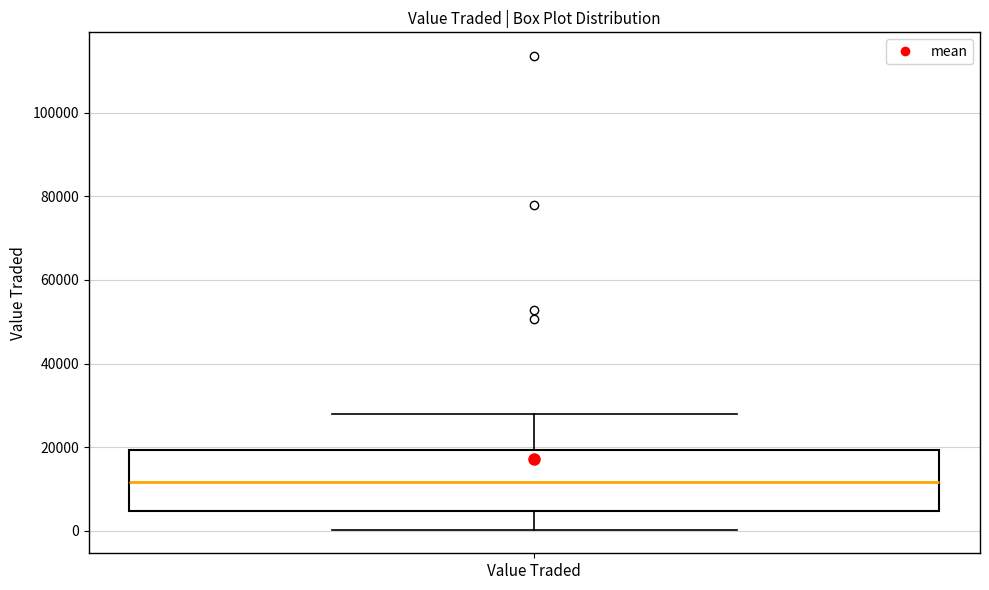

Where does the lower whisker of the box for Value Traded end on the y-axis? The values are not printed on the chart, so give them approximately, as read against the axis.

0